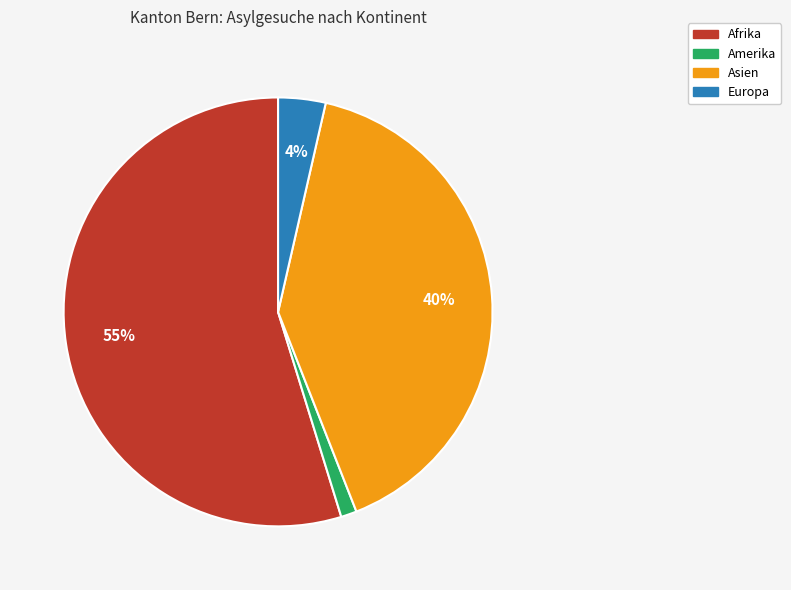

What is the ratio of the value at Asien to the value at Afrika?

0.7